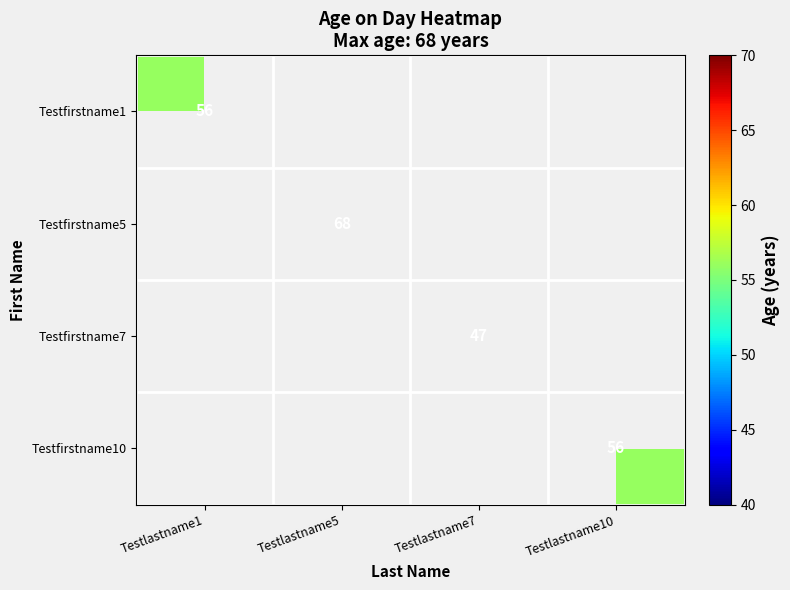

The Testfirstname10 series shows 100 at Testlastname10. True or false?

False